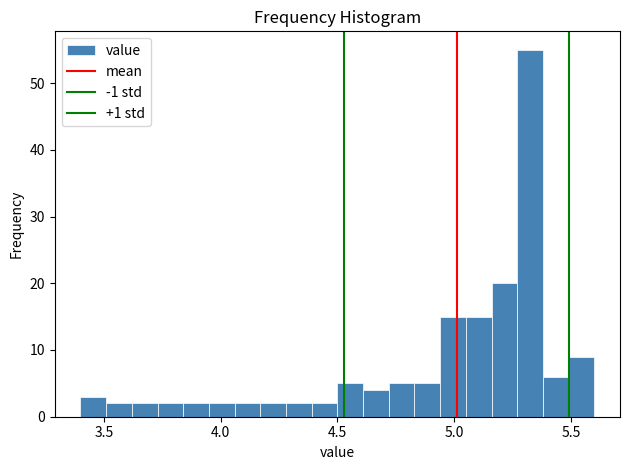

Read against the x-axis, roughly where is the centre of the tallest bar?

5.35